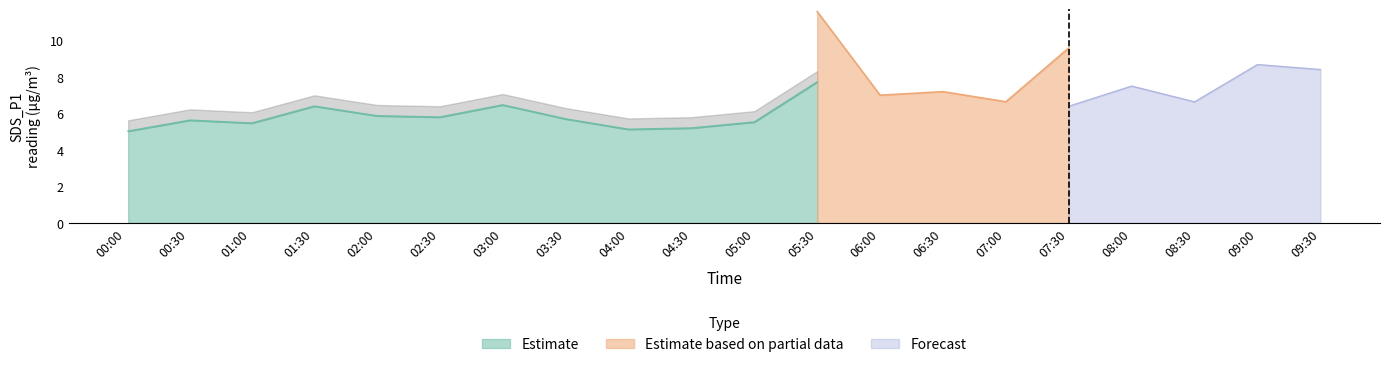

What is the minimum value for Estimate?

5.0